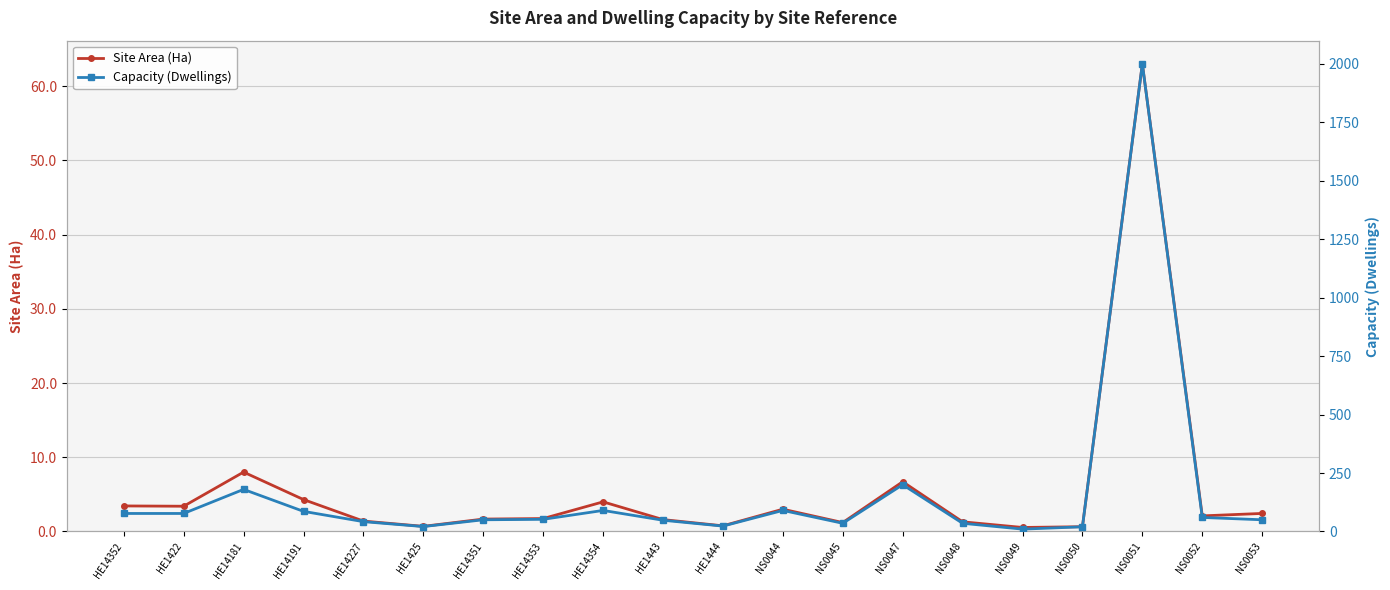

Which series has the largest total across all categories?

Capacity (Dwellings)